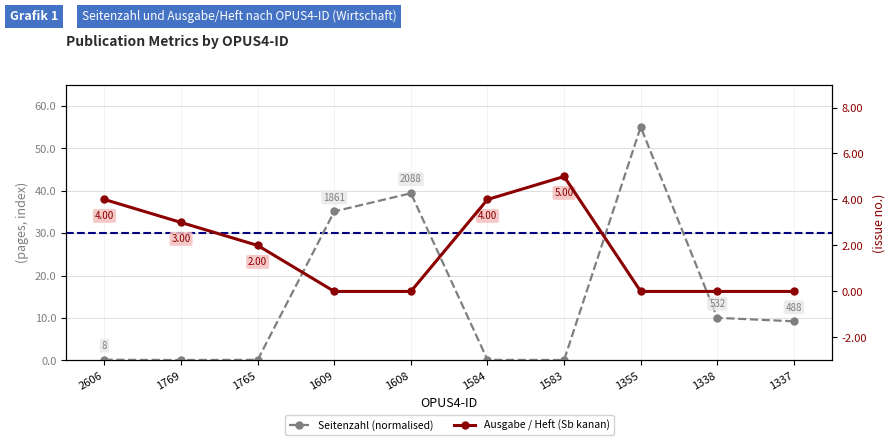

True or false: Seitenzahl (normalised) has more than 0 interior local peaks.

True